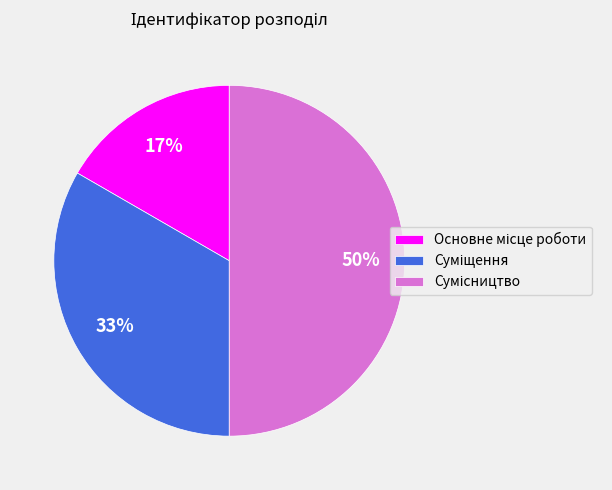

To the nearest percent, what is the average slice percentage?

33%